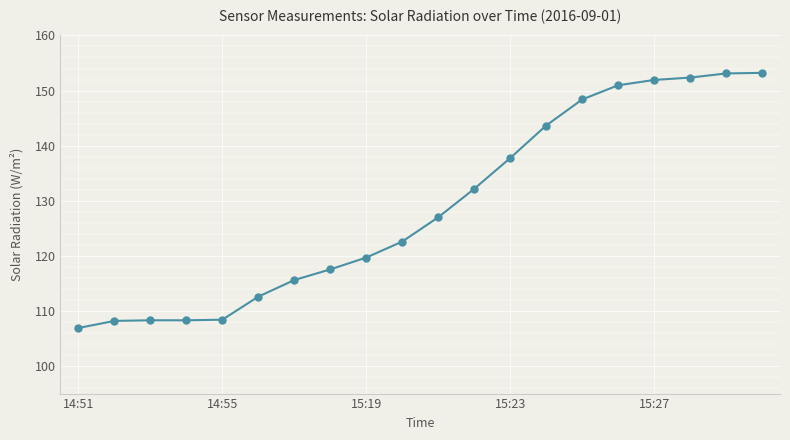

Does the chart have visible grid lines?

Yes